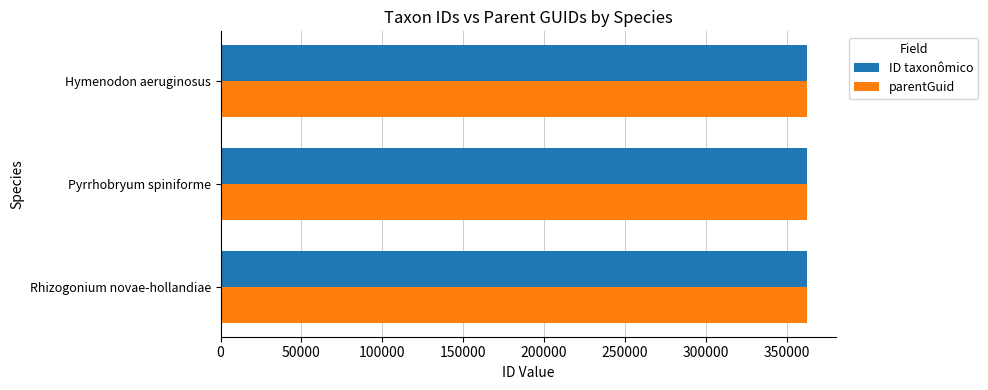

The ID taxonômico series shows 362687 at Rhizogonium novae-hollandiae. True or false?

True